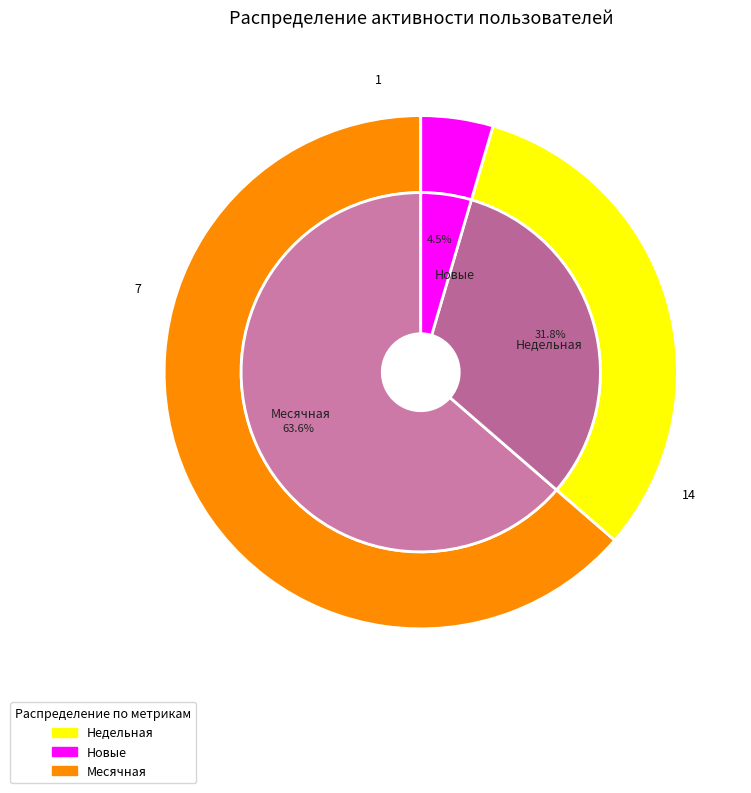

Is 2024-03-31 the majority of the pie?

No